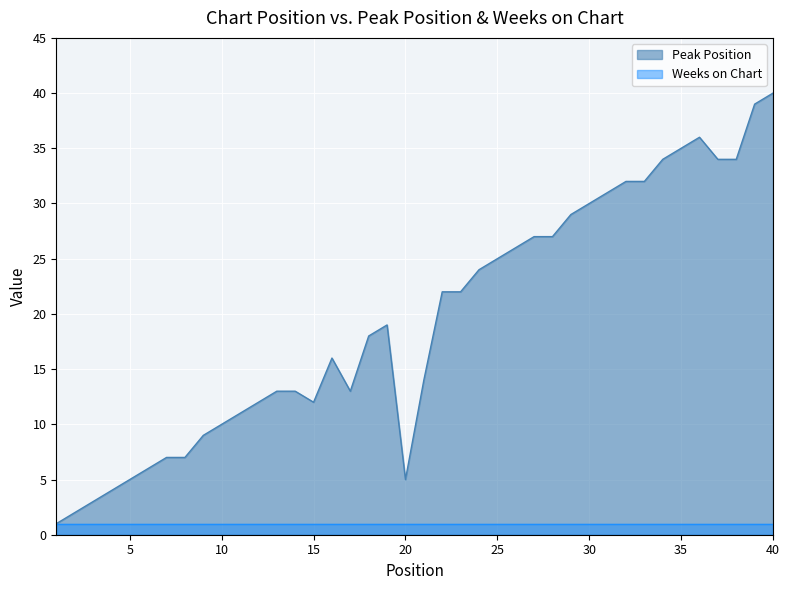

How many interior local peaks (higher than both neighbors) does the data have?

3